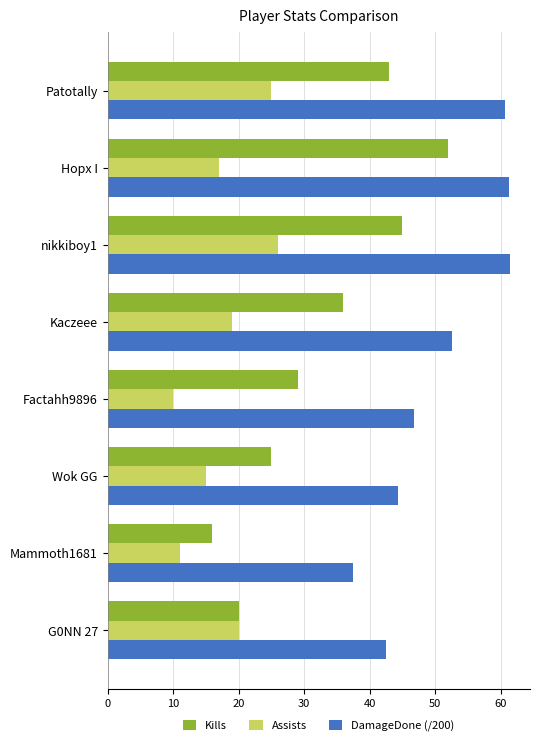

Which series changed the most between Patotally and Wok GG?

Kills